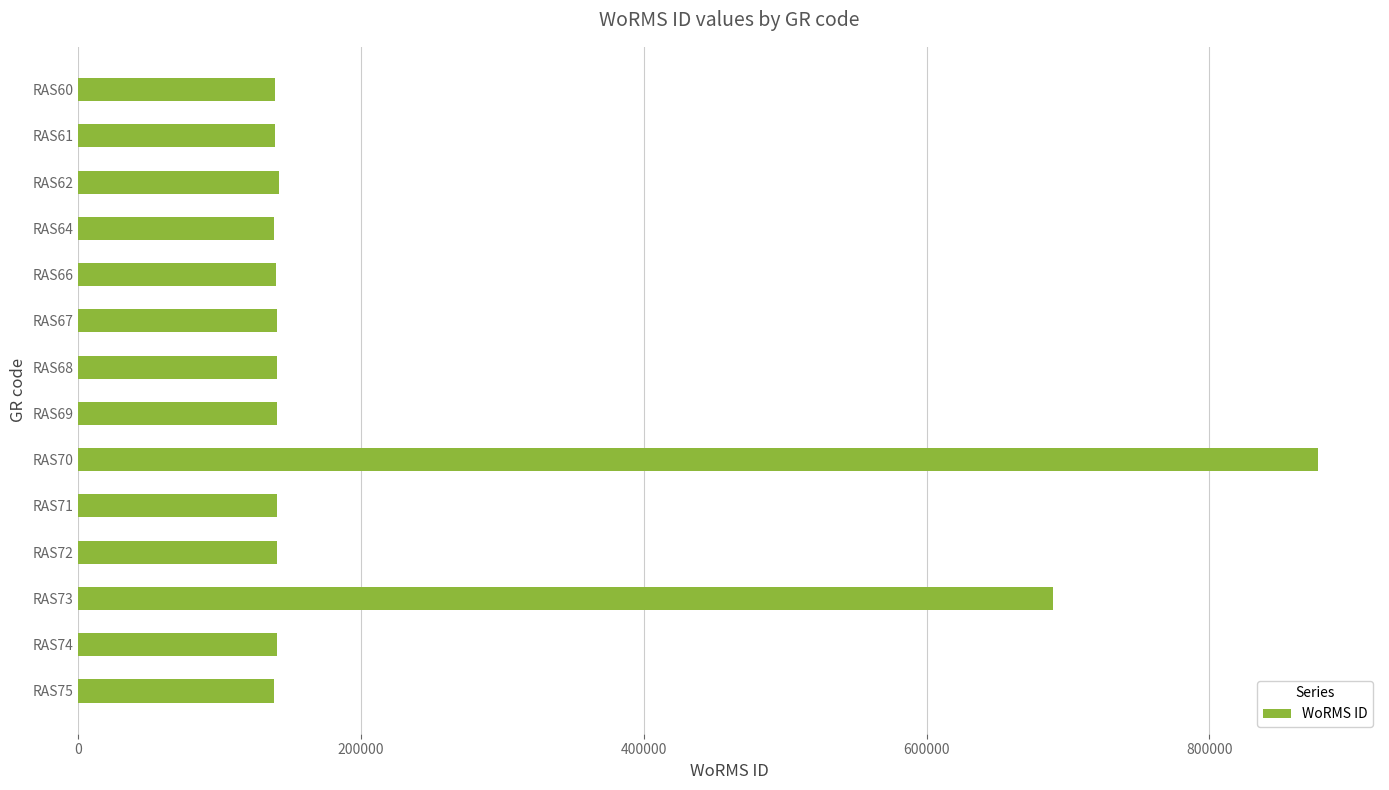

What is the difference between the maximum and minimum values?

738239